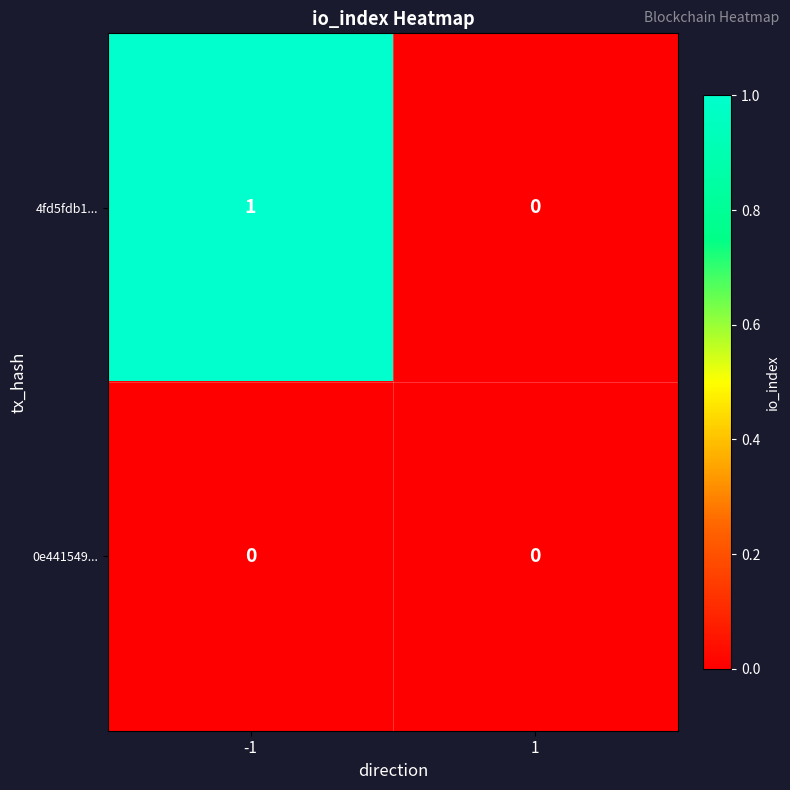

Rank the series by their average value, from highest to lowest.

4fd5fdb1..., 0e441549...